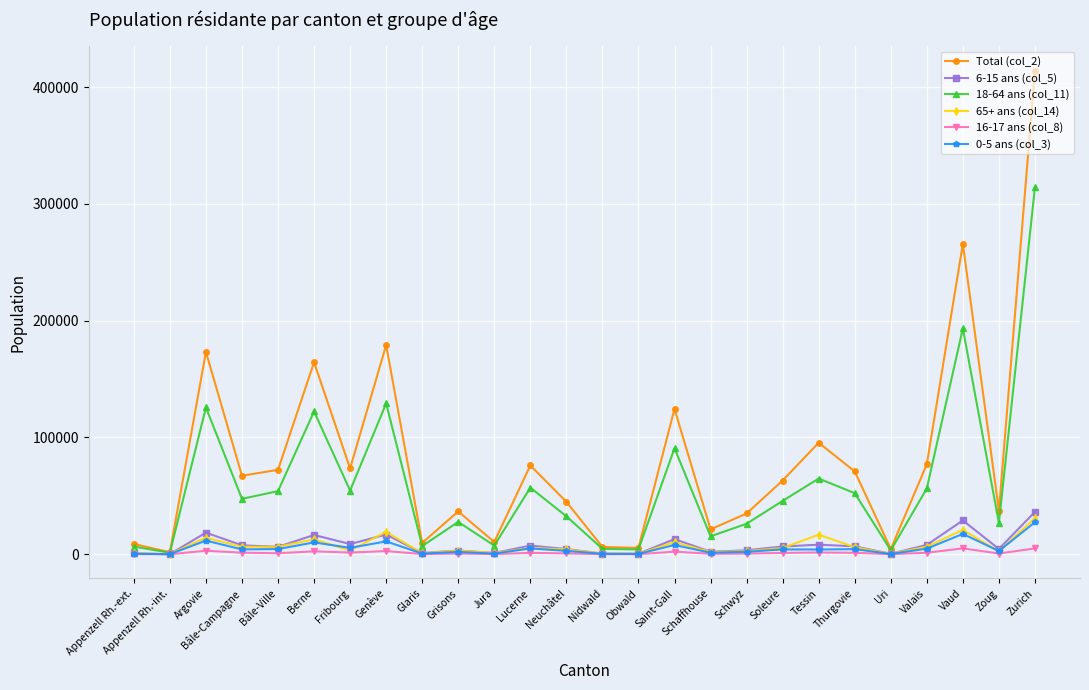

Is the value of Total (col_2) at Valais greater than the value of 6-15 ans (col_5) at Bâle-Ville?

Yes